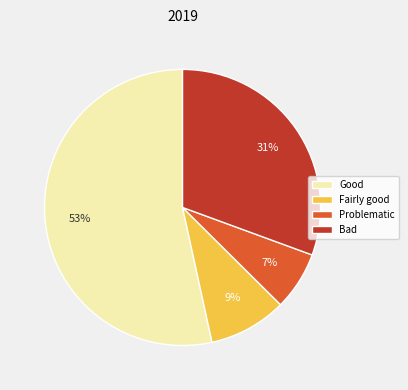

Count the number of slices in the pie.

4